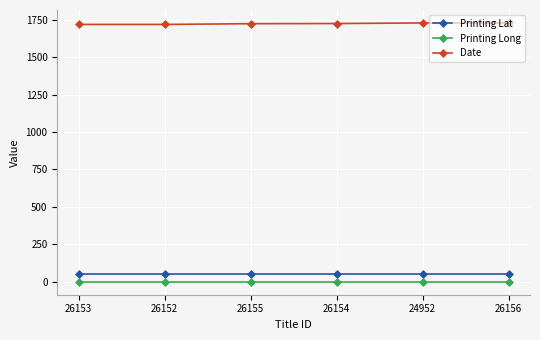

What is the difference between the maximum and minimum values in the Date series?

10.0